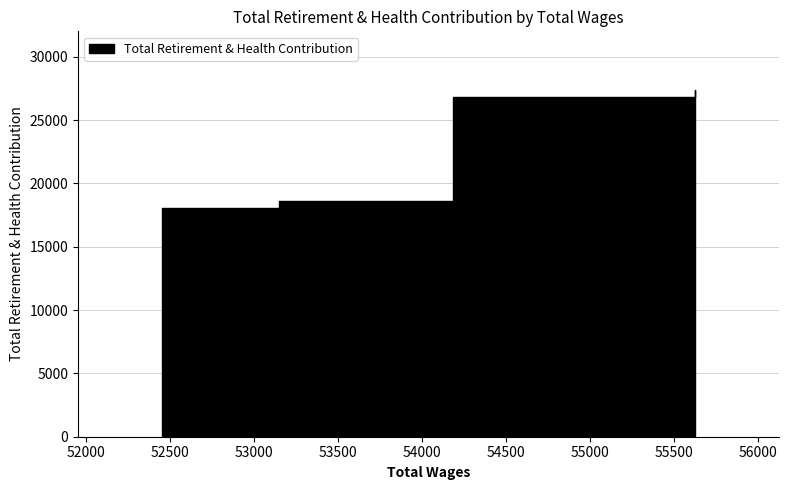

Reading left to right, transcribe all the data shown in this chart.

52450=18016	53147=18596	54180=26803	54825=26803	55626=27379